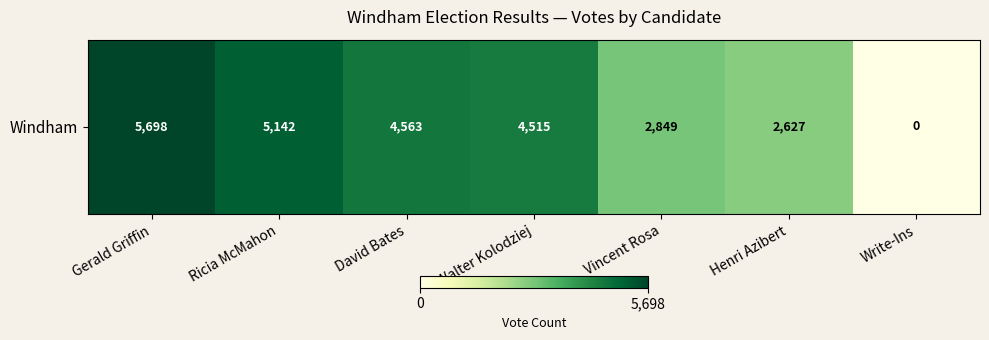

Where does the data first go above 4515?

Gerald Griffin